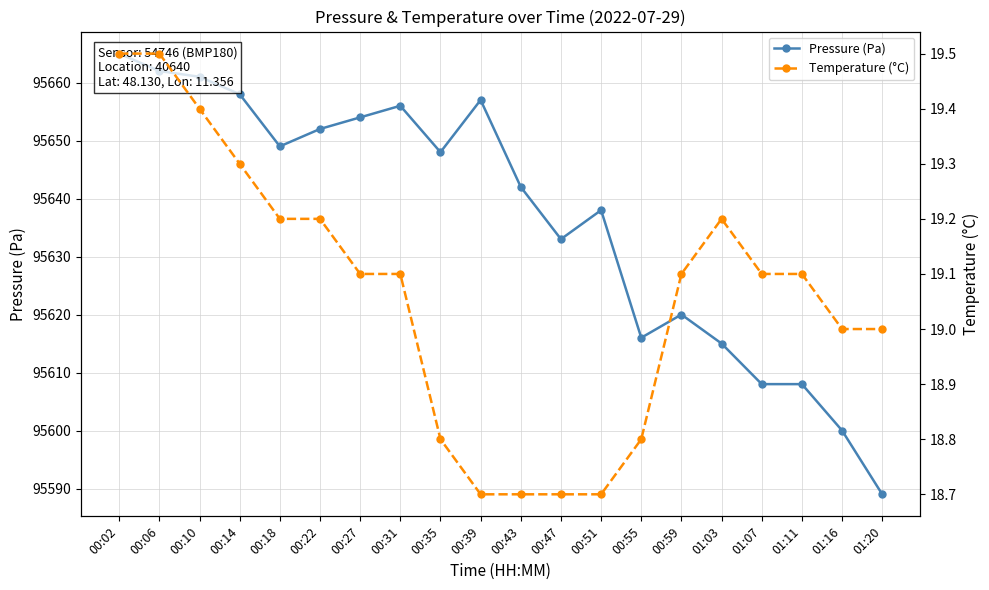

Reading left to right, transcribe all the data shown in this chart.

Pressure (Pa): 95665.0	95662.0	95661.0	95658.0	95649.0	95652.0	95654.0	95656.0	95648.0	95657.0	95642.0	95633.0	95638.0	95616.0	95620.0	95615.0	95608.0	95608.0	95600.0	95589.0
Temperature (°C): 19.5	19.5	19.4	19.3	19.2	19.2	19.1	19.1	18.8	18.7	18.7	18.7	18.7	18.8	19.1	19.2	19.1	19.1	19.0	19.0